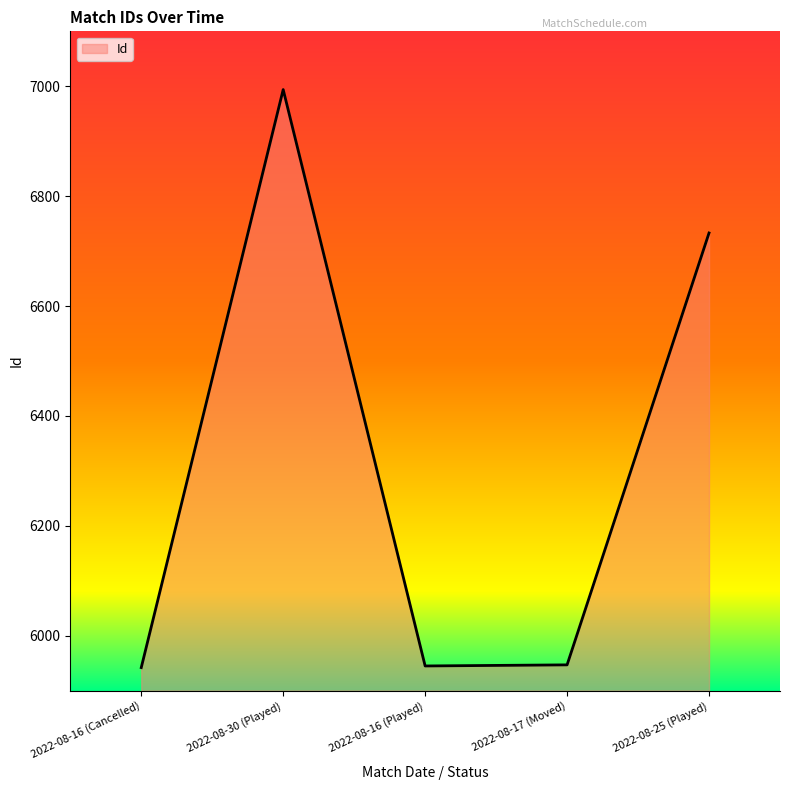

The value at 2022-08-16 (Cancelled) is 3384. True or false?

False